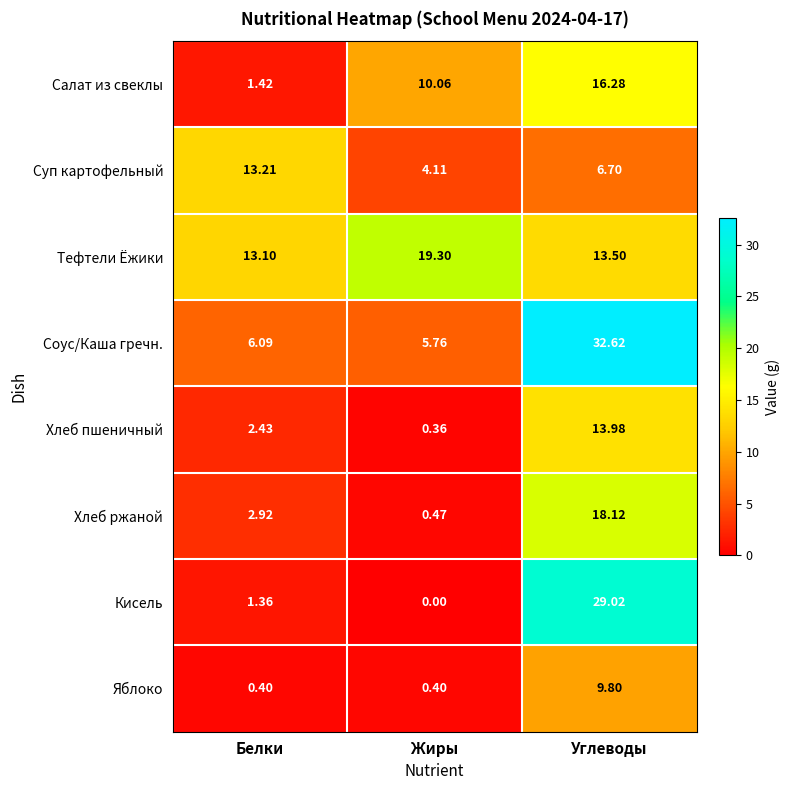

At which label does Салат из свеклы reach its minimum?

Белки